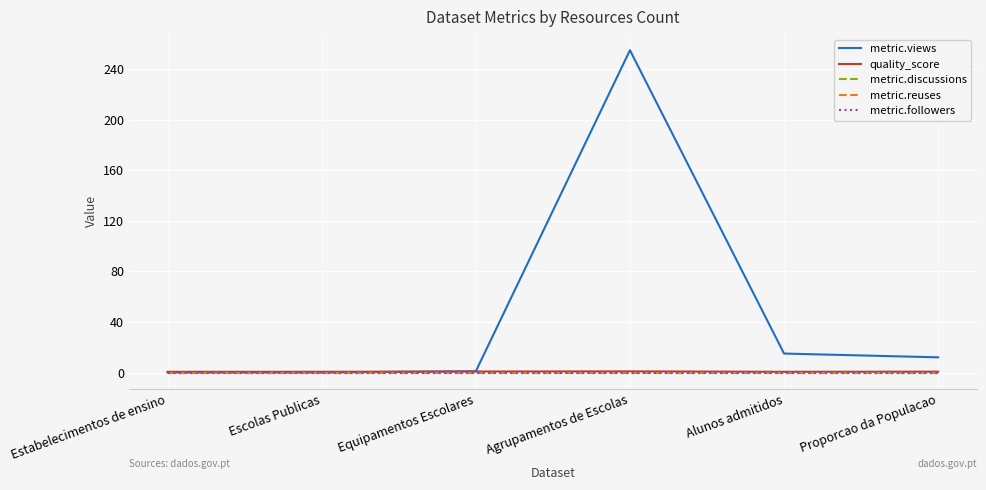

At which label does metric.followers reach its minimum?

Estabelecimentos de ensino